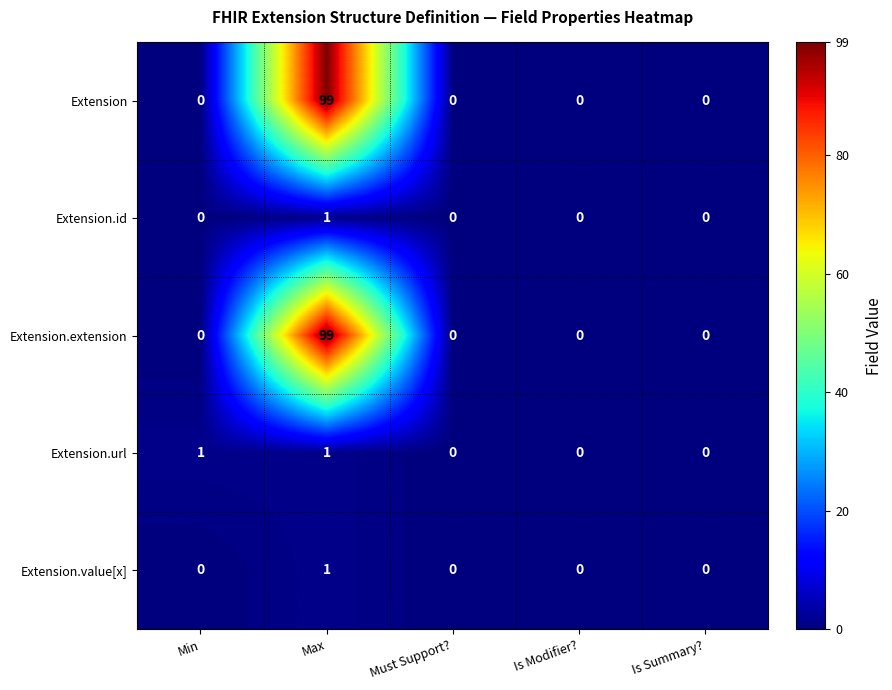

Which label corresponds to the largest value in the chart?

Max